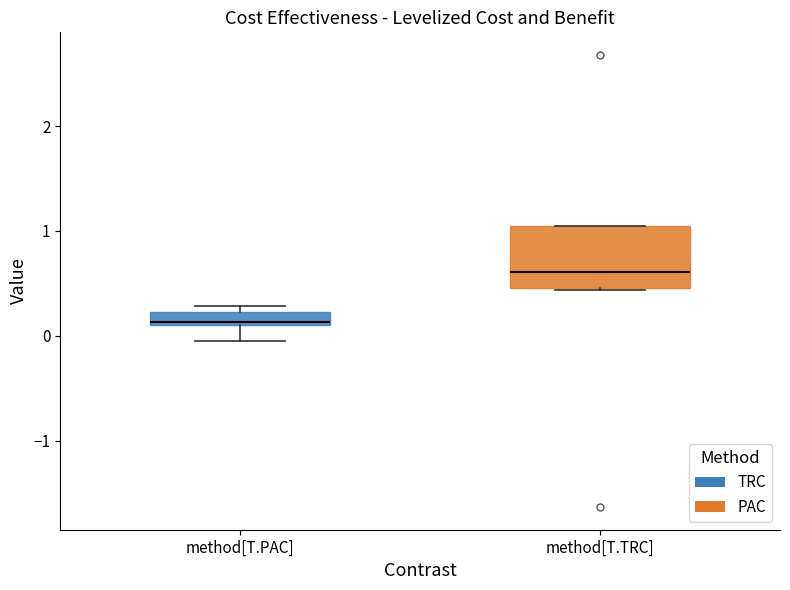

Which box has the lowest median line?

method[T.PAC]